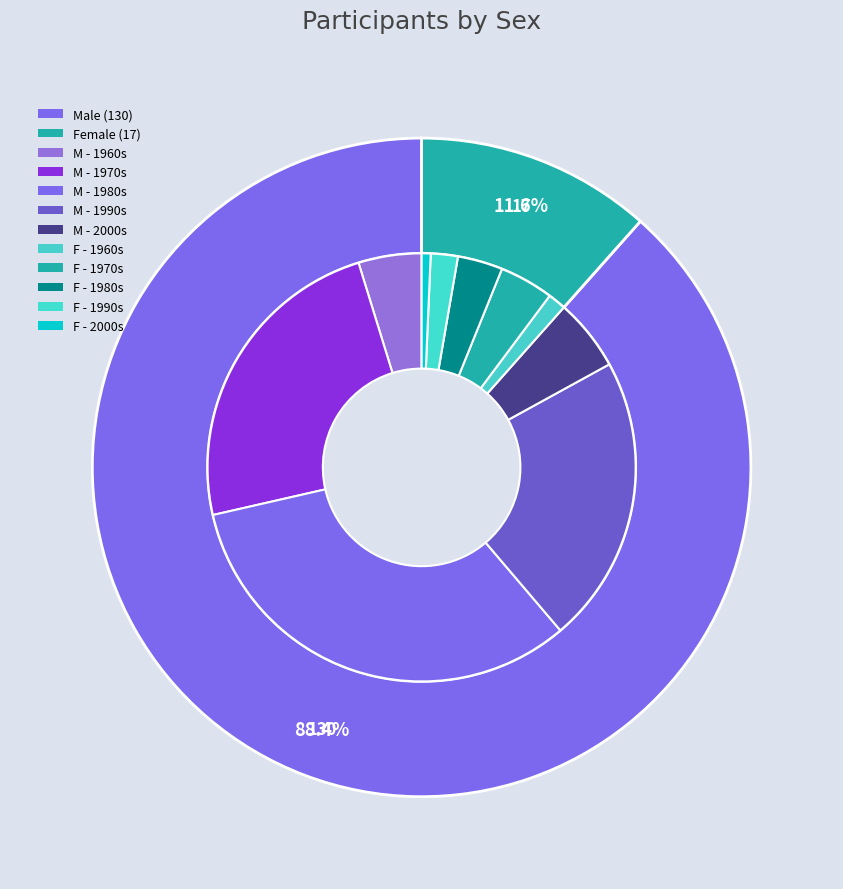

The M slice represents 88% of the pie. True or false?

True